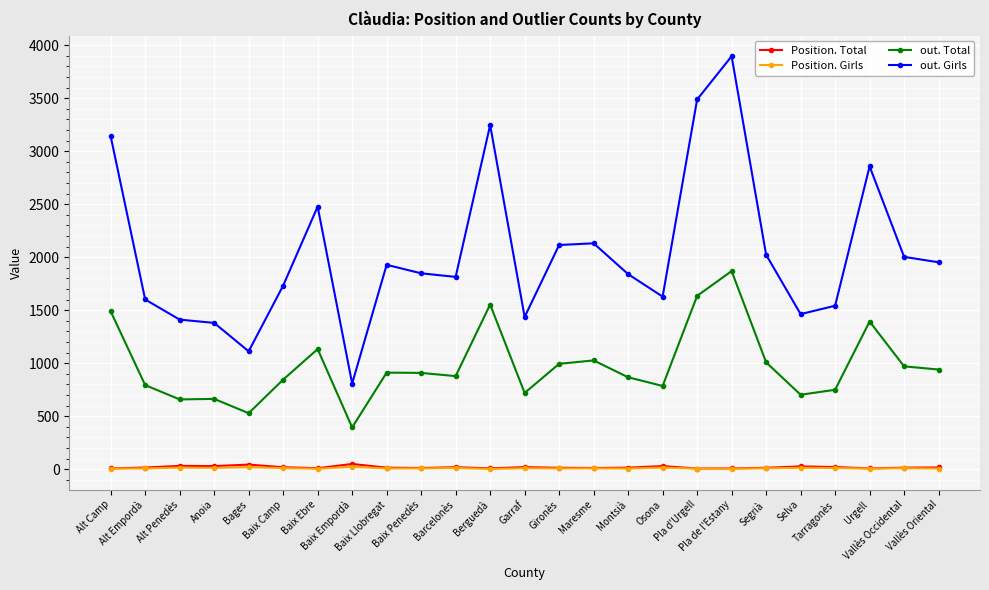

Count the number of data series in this chart.

4